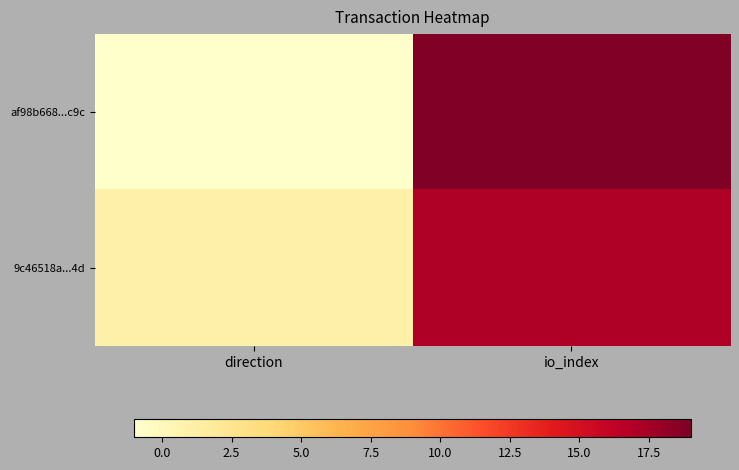

Reading left to right, extract all data points from this chart.

af98b668...c9c: direction=-1	io_index=19
9c46518a...4d: direction=1	io_index=17